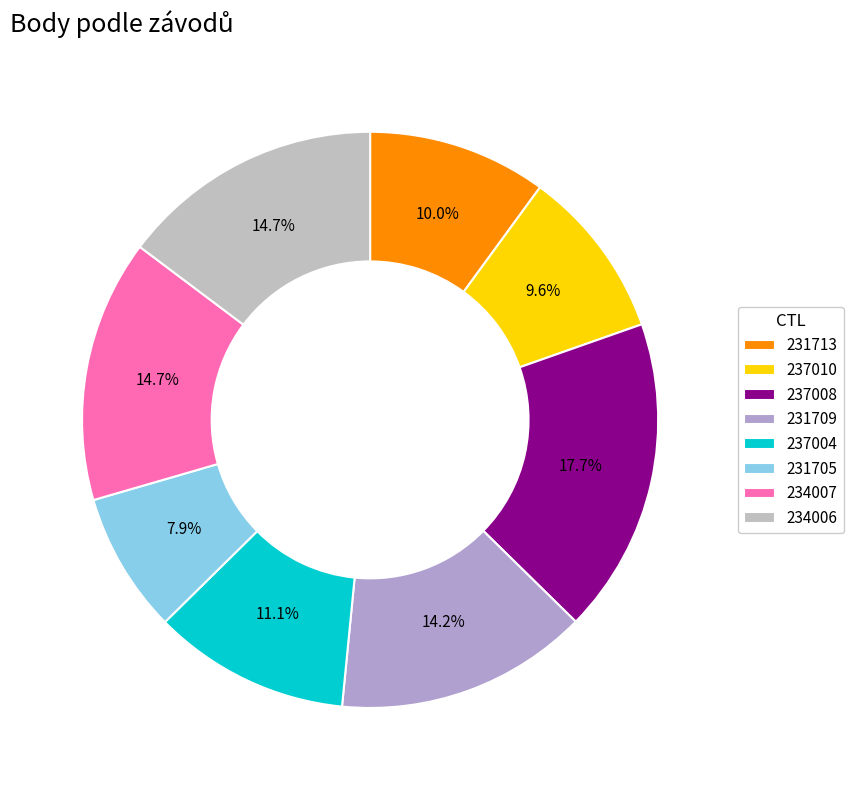

Approximately how many times larger is the value at 234006 compared to 237008?

0.8